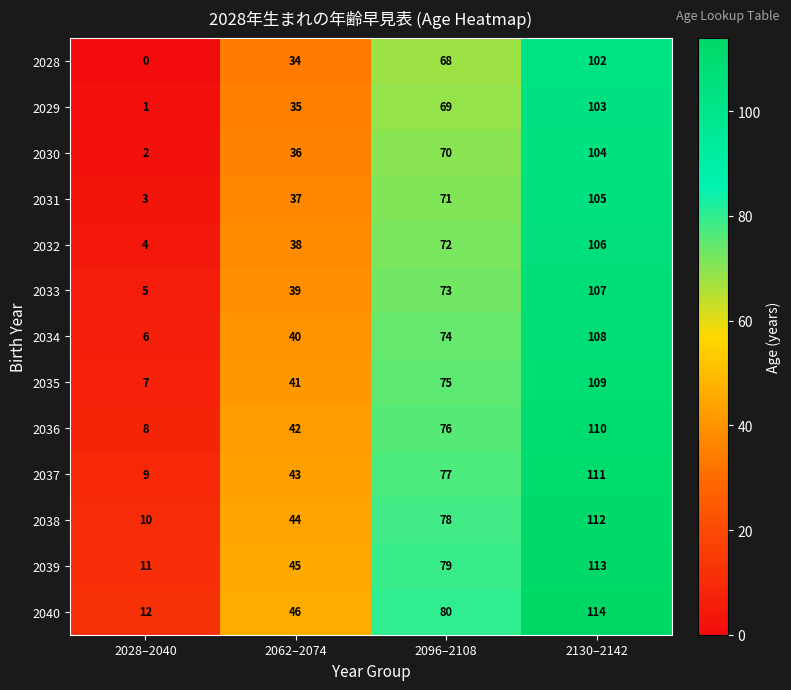

True or false: 2030 has a value of 104 at 2130–2142.

True